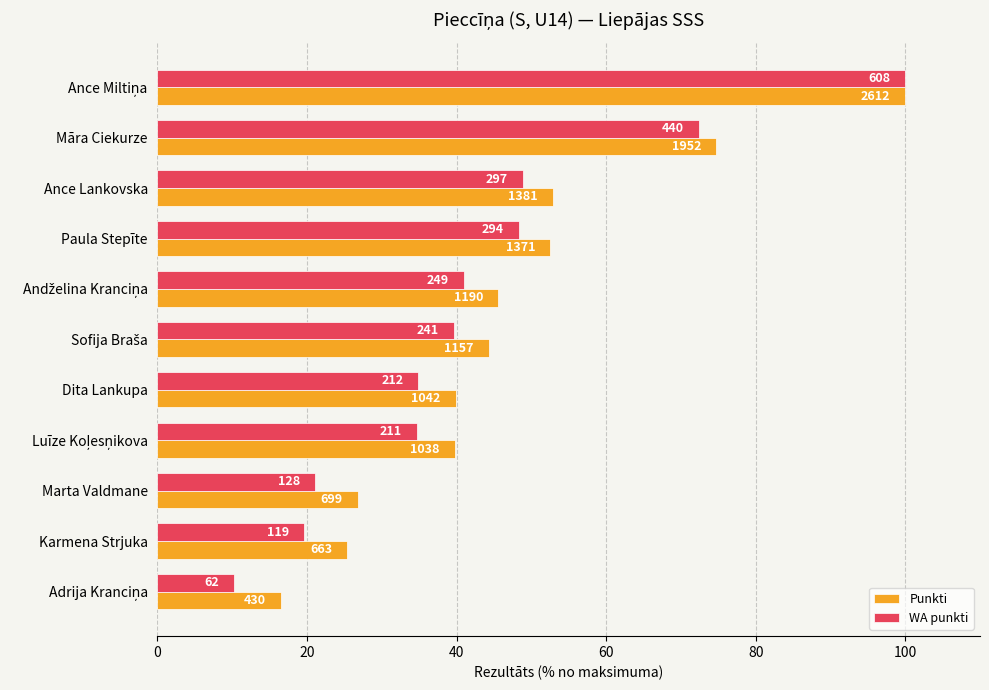

Reading left to right, extract all data points from this chart.

Punkti: 100.0	74.7	52.9	52.5	45.6	44.3	39.9	39.7	26.8	25.4	16.5
WA punkti: 100.0	72.4	48.8	48.4	41.0	39.6	34.9	34.7	21.1	19.6	10.2